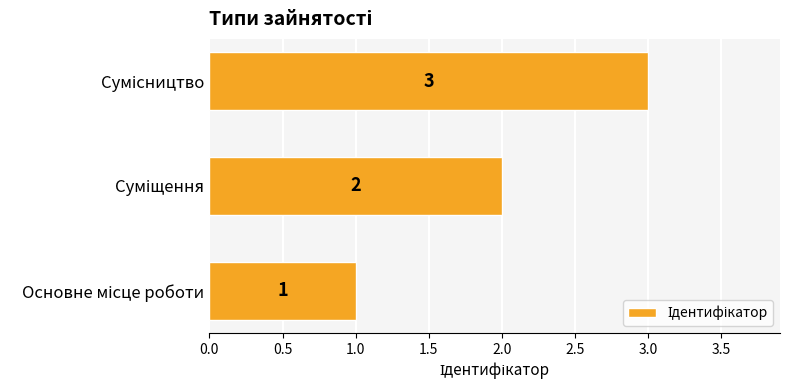

What is the sum of all values?

6